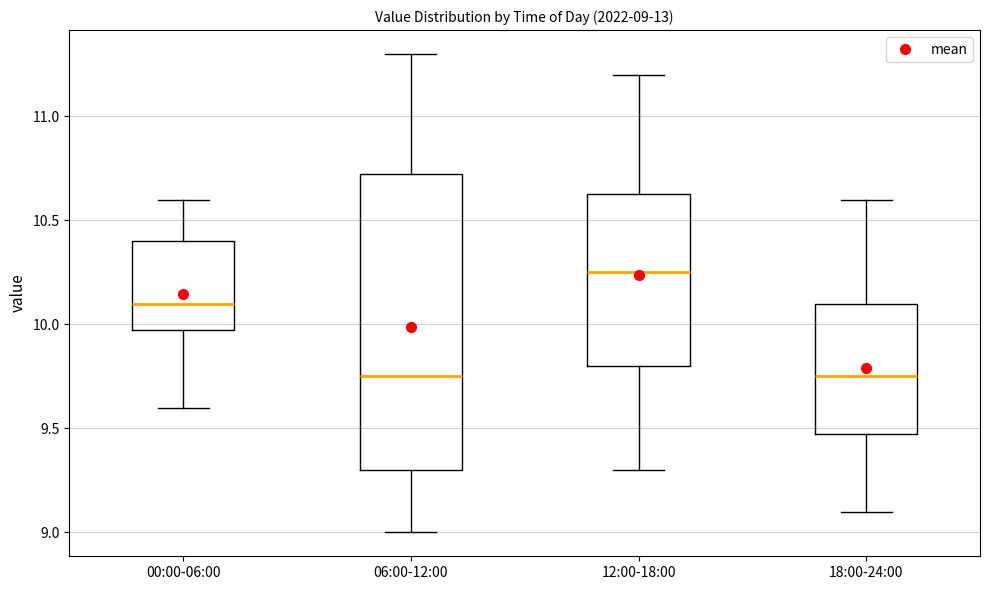

Which box's median line is the highest?

12:00-18:00